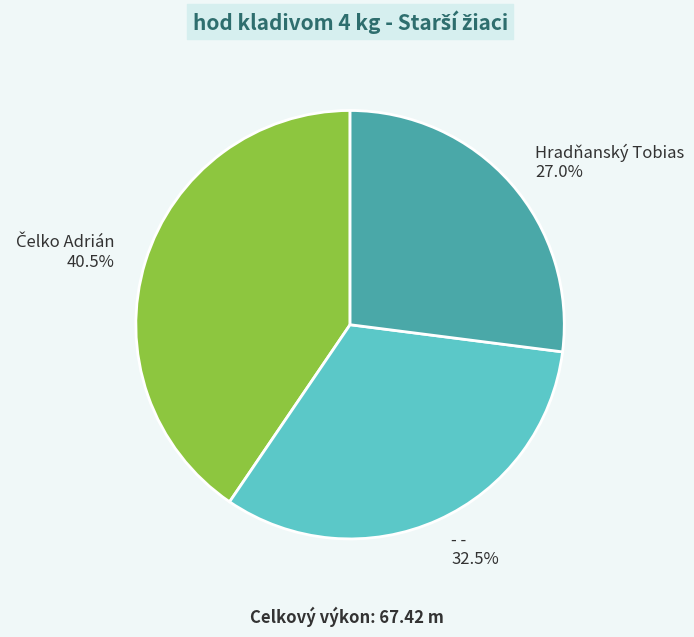

Does Hradňanský Tobias account for over 50% of the chart?

No